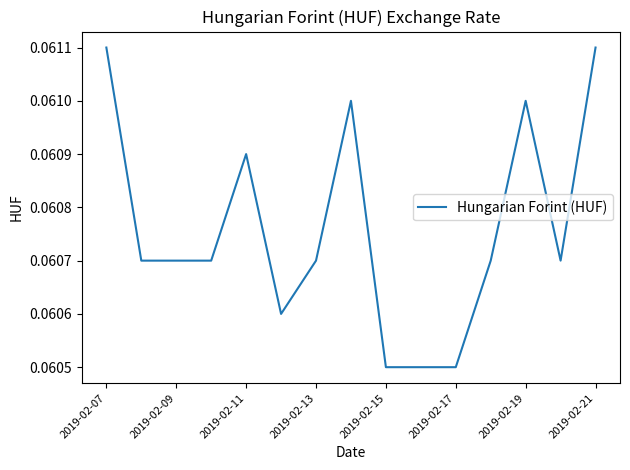

Count the values in the range 0 to 1.

15